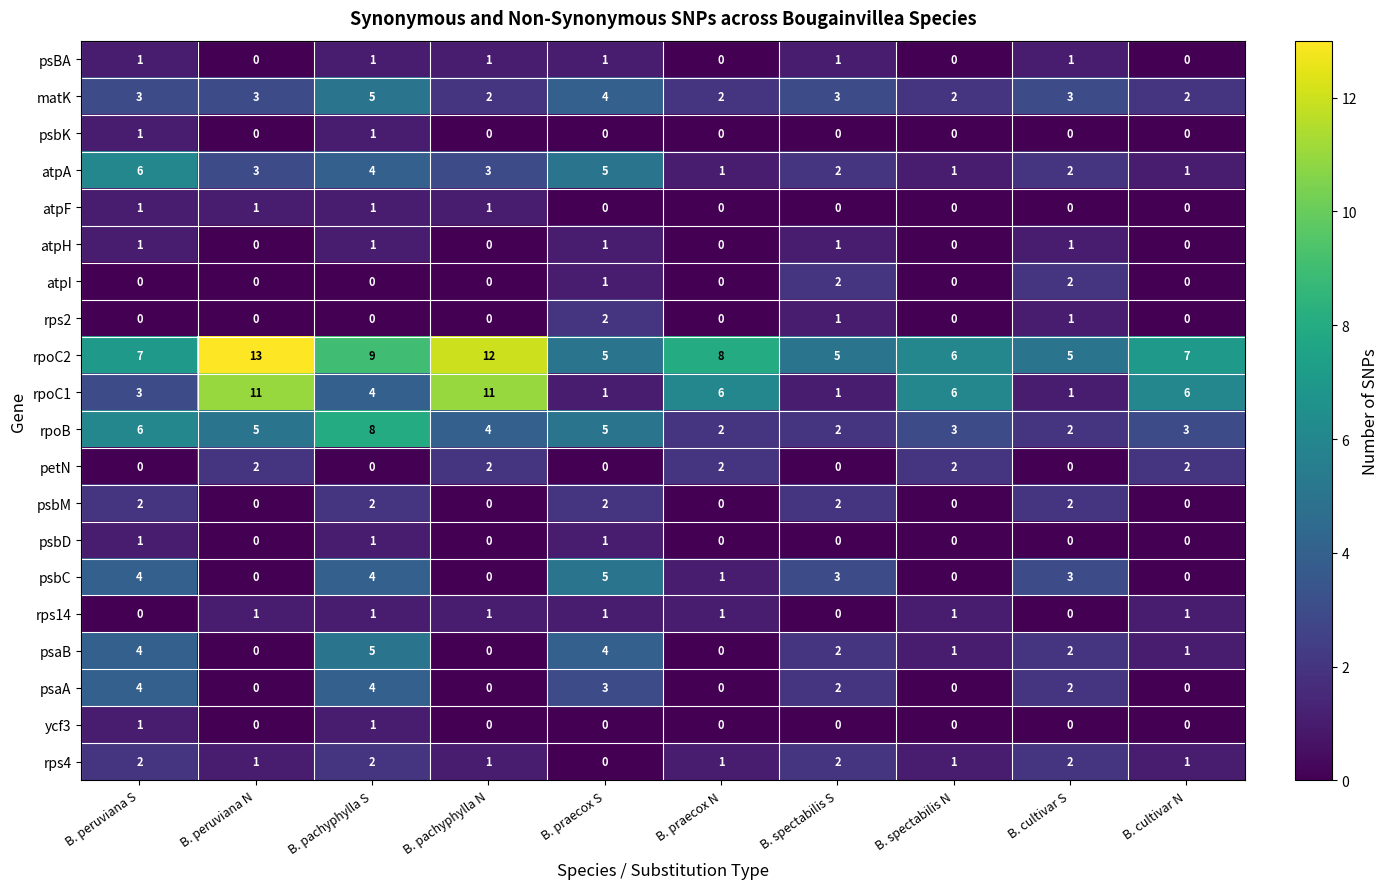

Which series has the largest range (max minus min)?

rpoC1